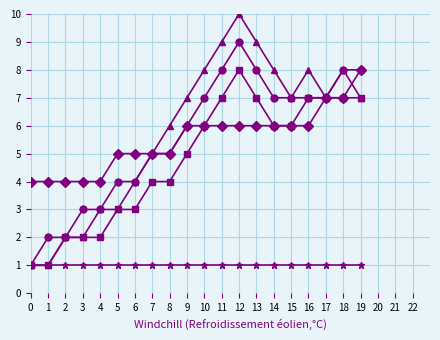

How many categories are shown in the chart?

20